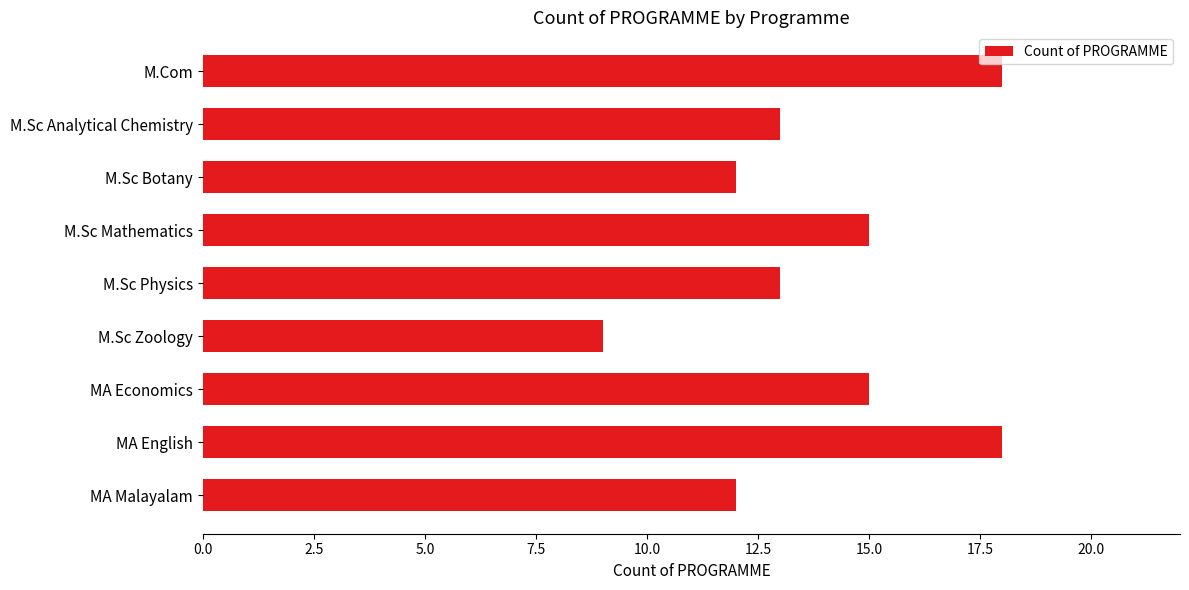

What value does the data have at M.Sc Zoology?

9